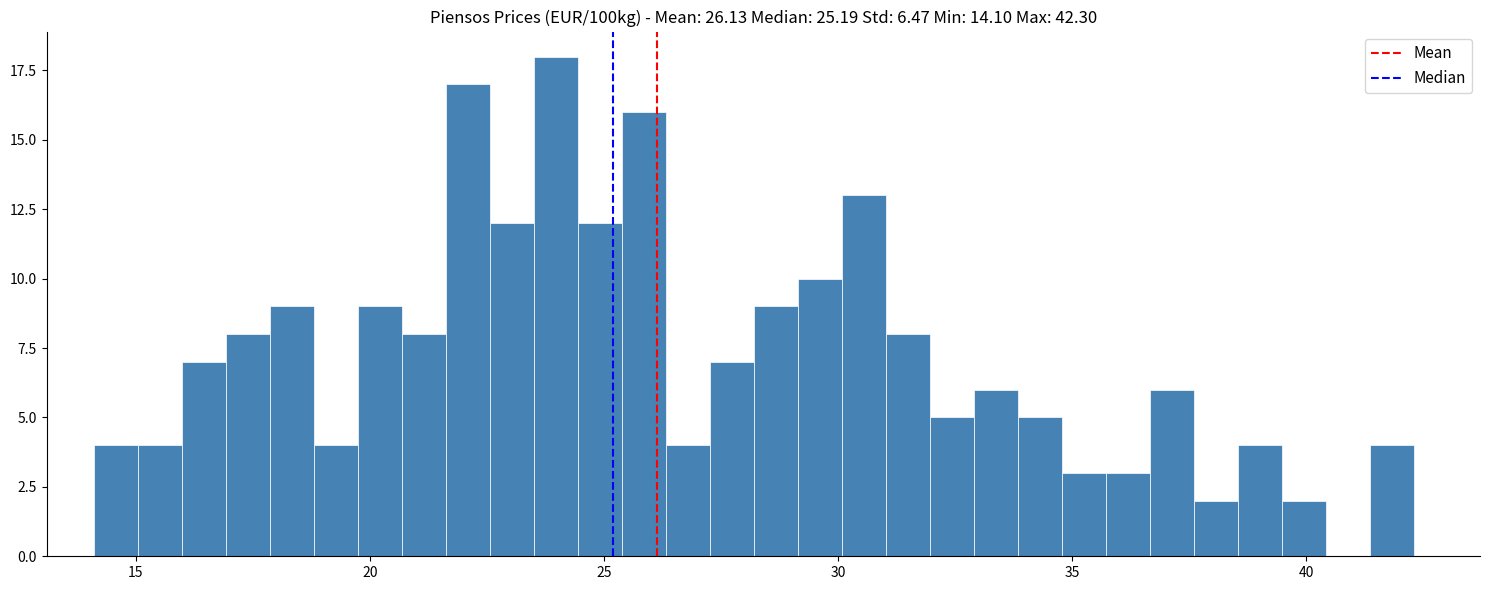

Read against the x-axis, roughly where is the centre of the tallest bar?

24.0